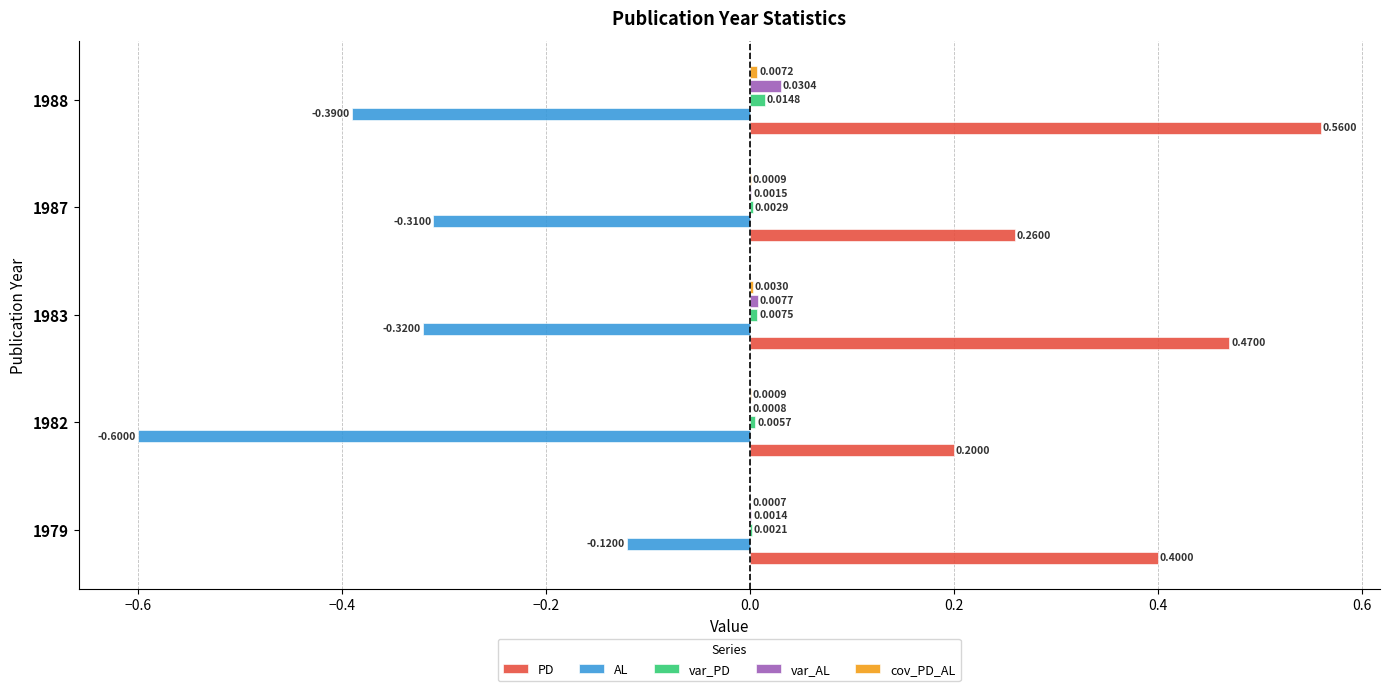

What is the sum of all PD values?

1.9